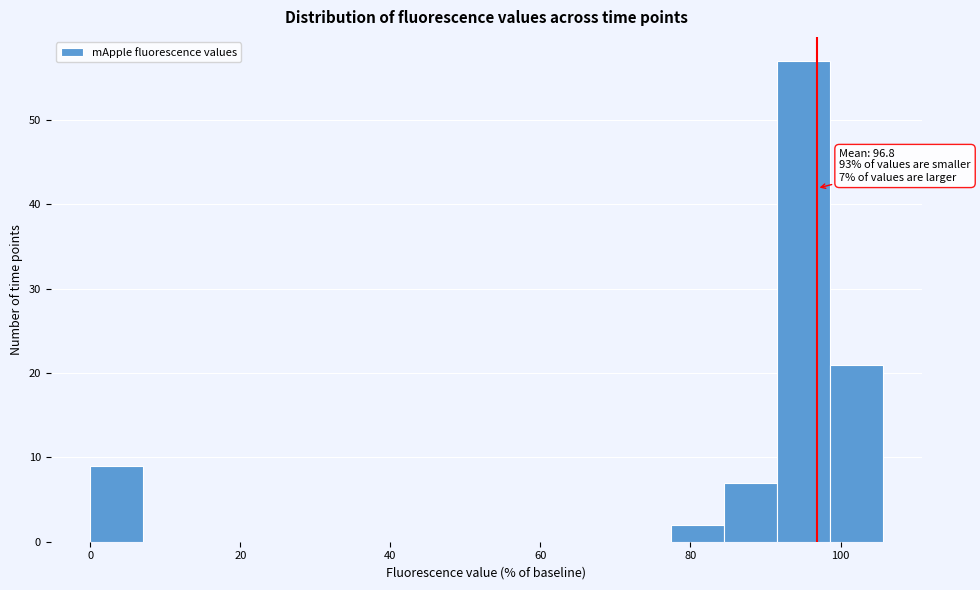

Read against the x-axis, roughly where is the centre of the tallest bar?

96